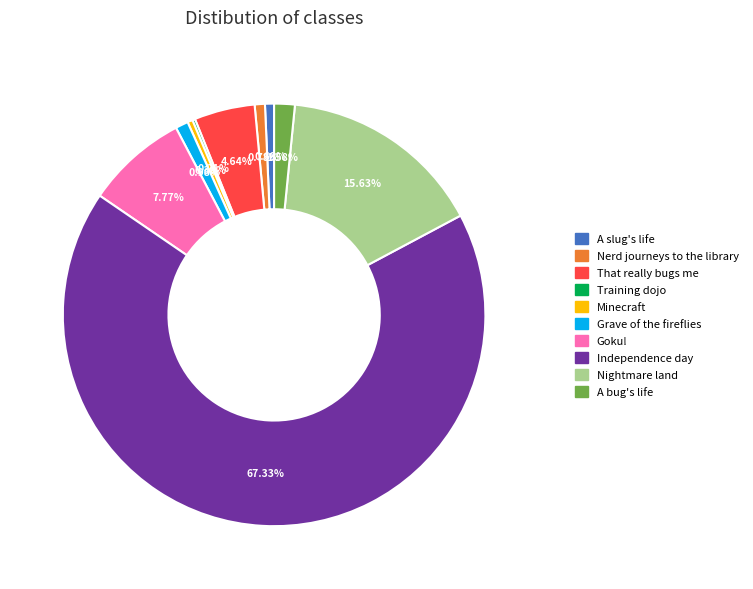

Between Minecraft and Grave of the fireflies, which is larger?

Grave of the fireflies